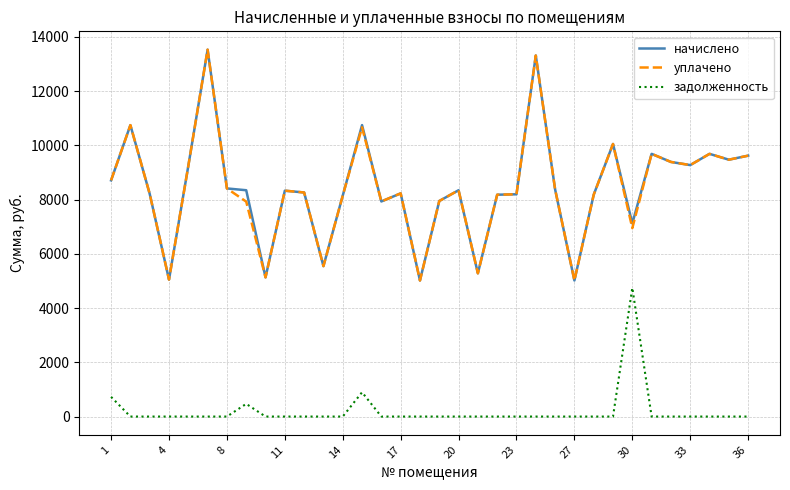

What is the minimum value for начислено?

5017.7